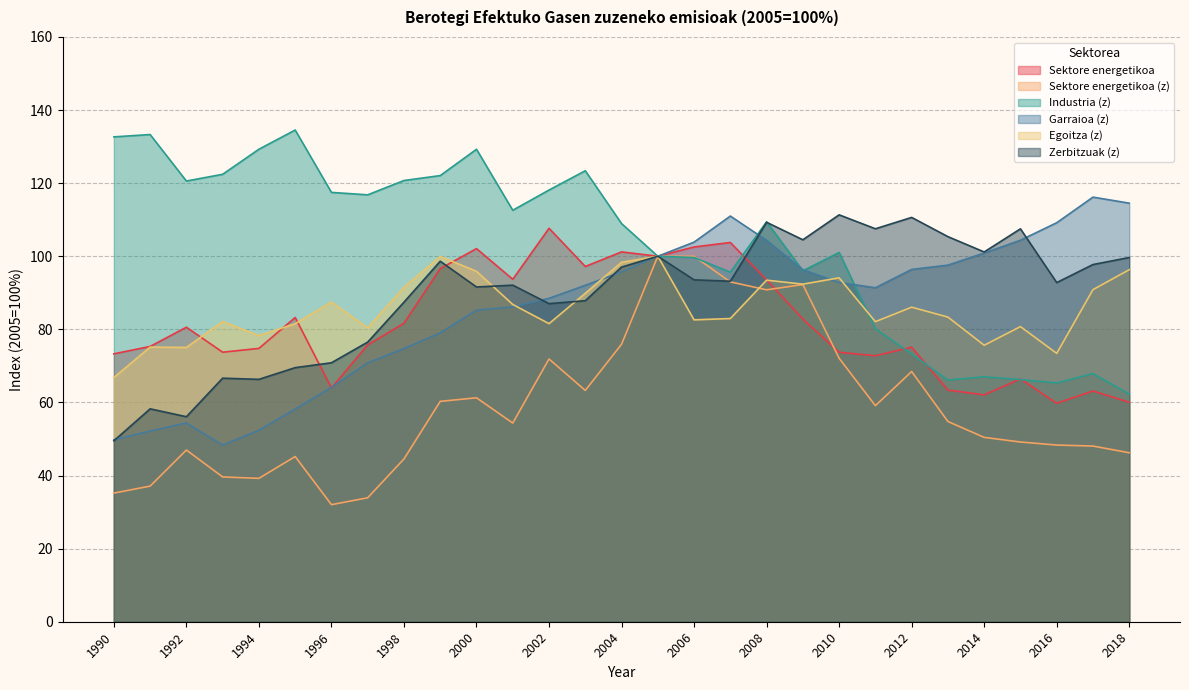

What is the value of the Industria (z) point at the 16th from the left?

100.0